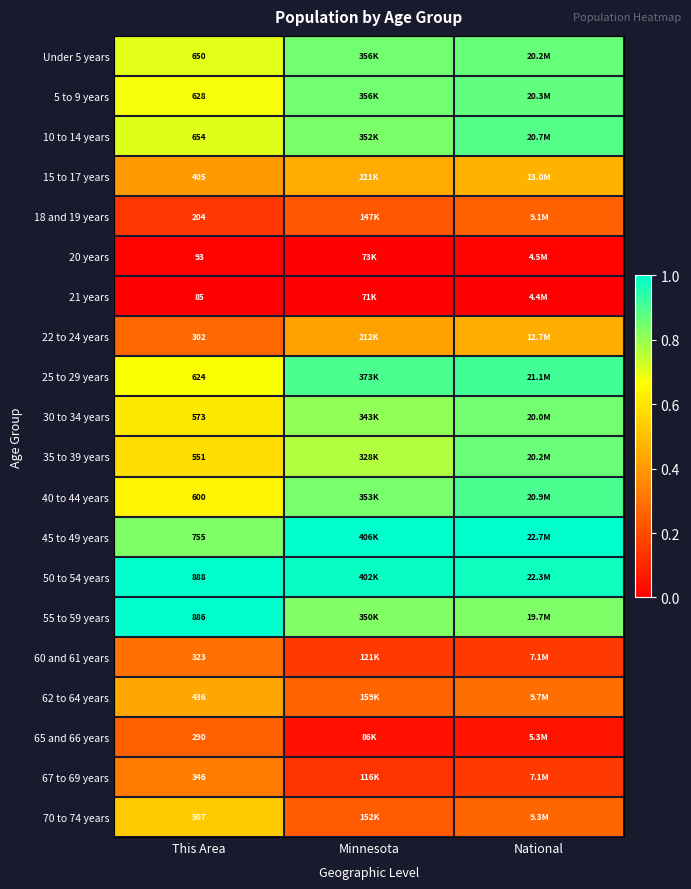

Is the value of 30 to 34 years at This Area greater than the value of 70 to 74 years at This Area?

Yes